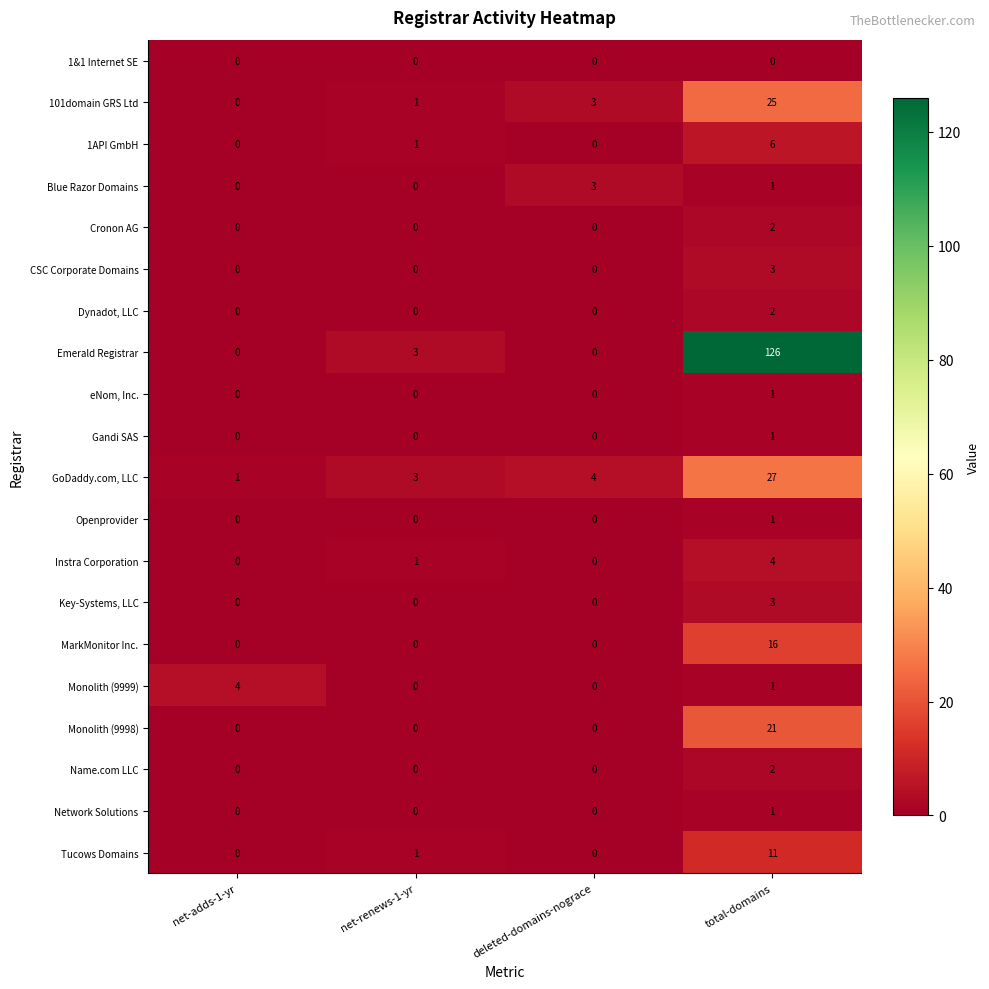

Which series has the largest range (max minus min)?

Emerald Registrar